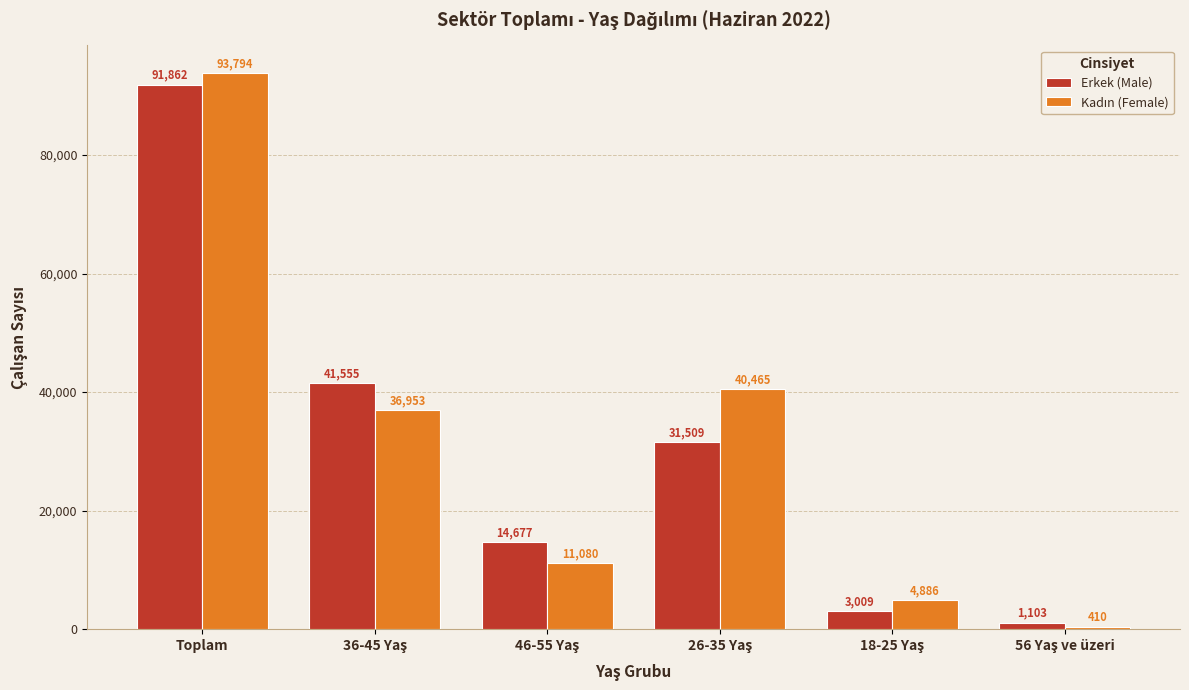

At which category is the sum across all series the highest?

Toplam